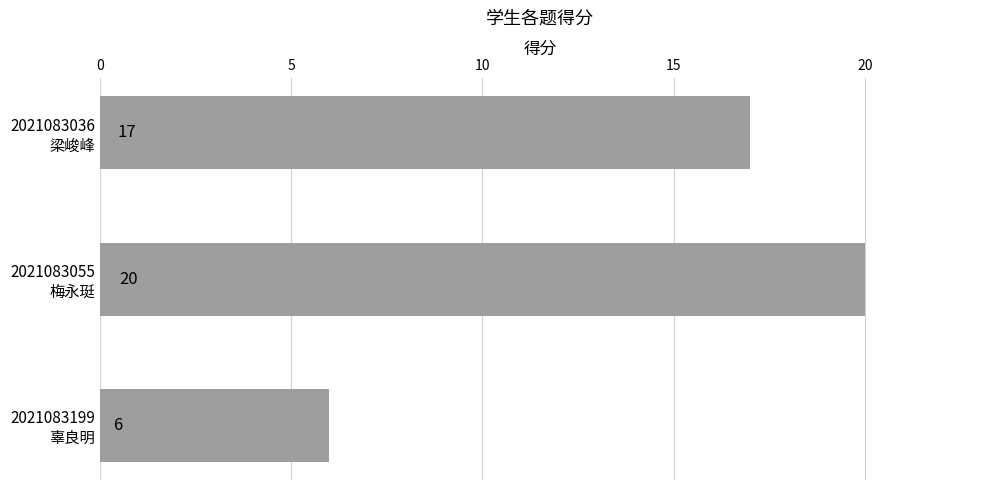

What is the minimum value shown in the chart?

6